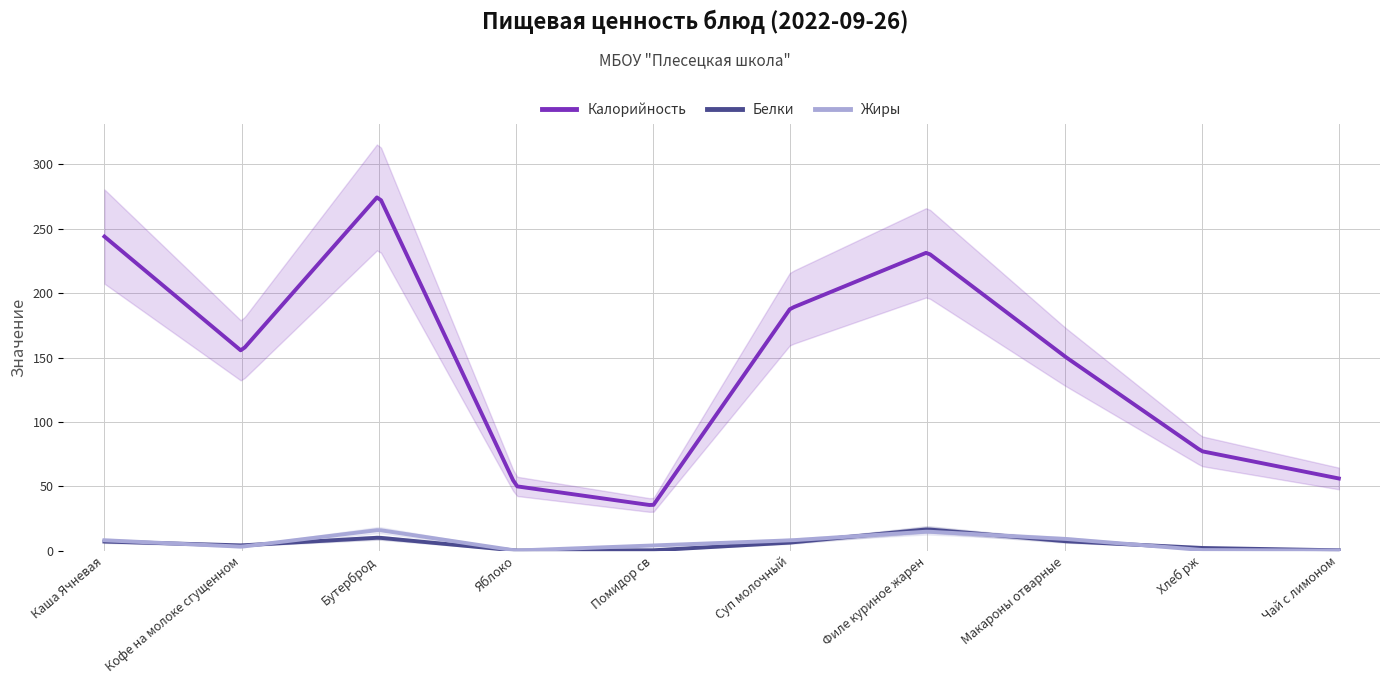

What is the sum of all Жиры values?

1967.4